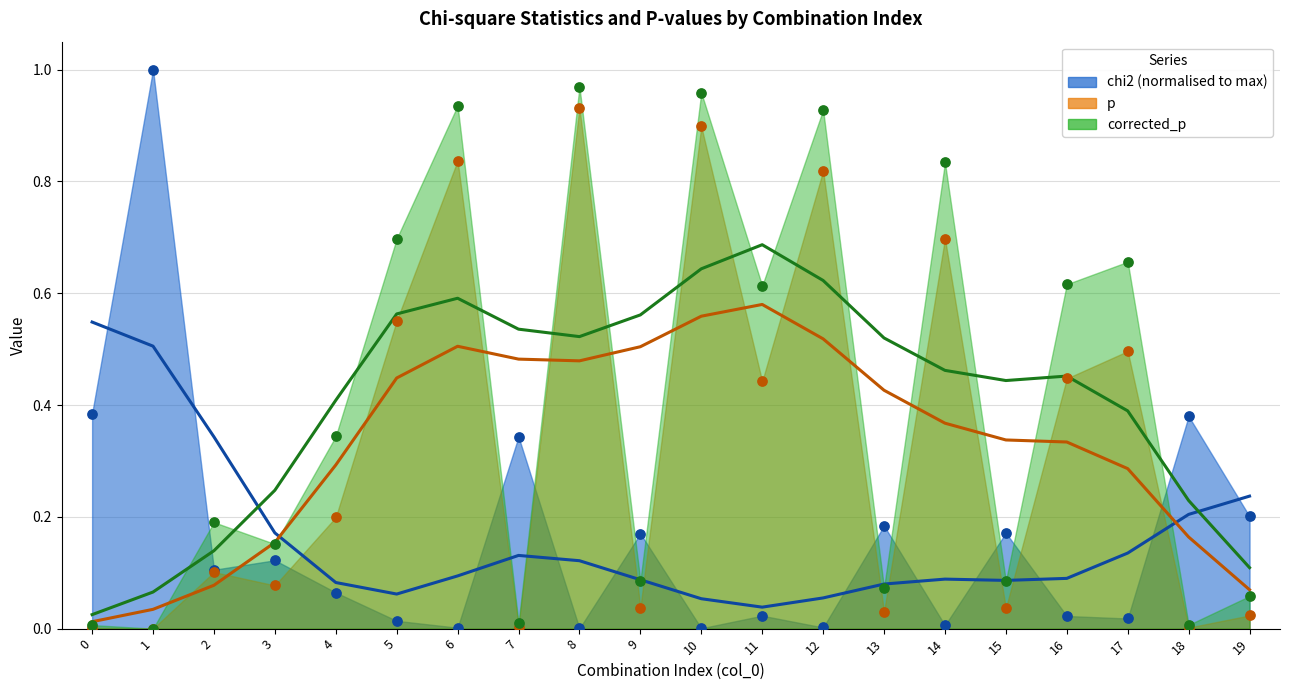

At which category is the sum across all series the highest?

8